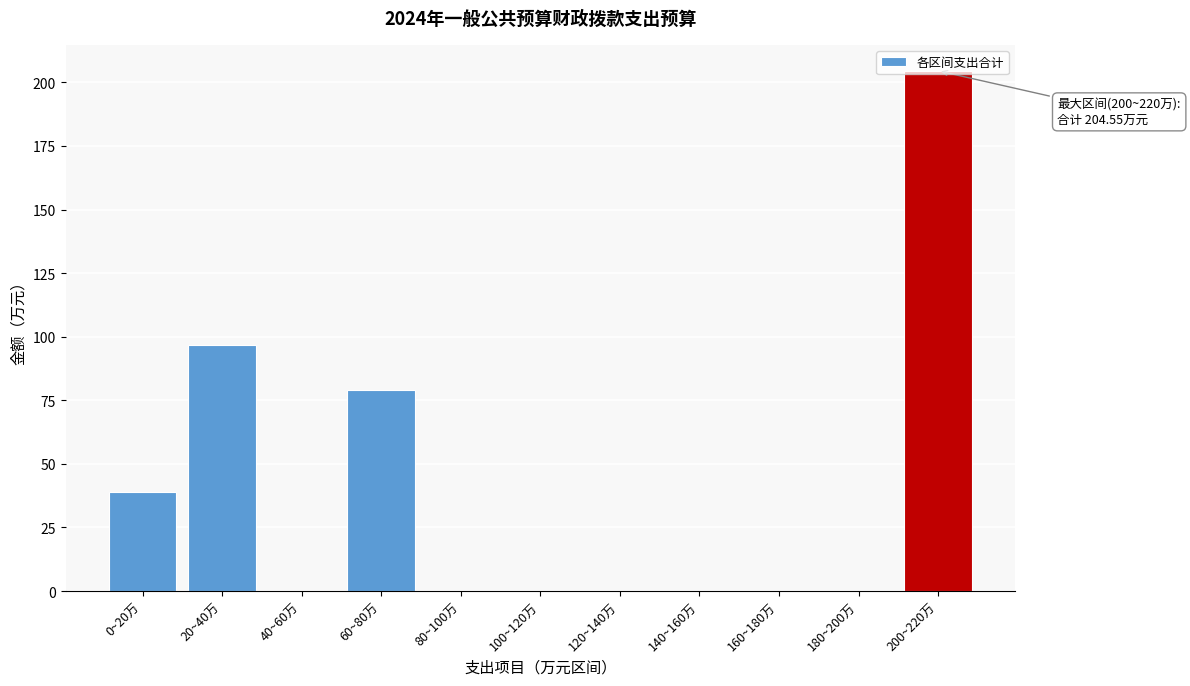

What is the change in value from 60~80万 to 120~140万?

-78.9